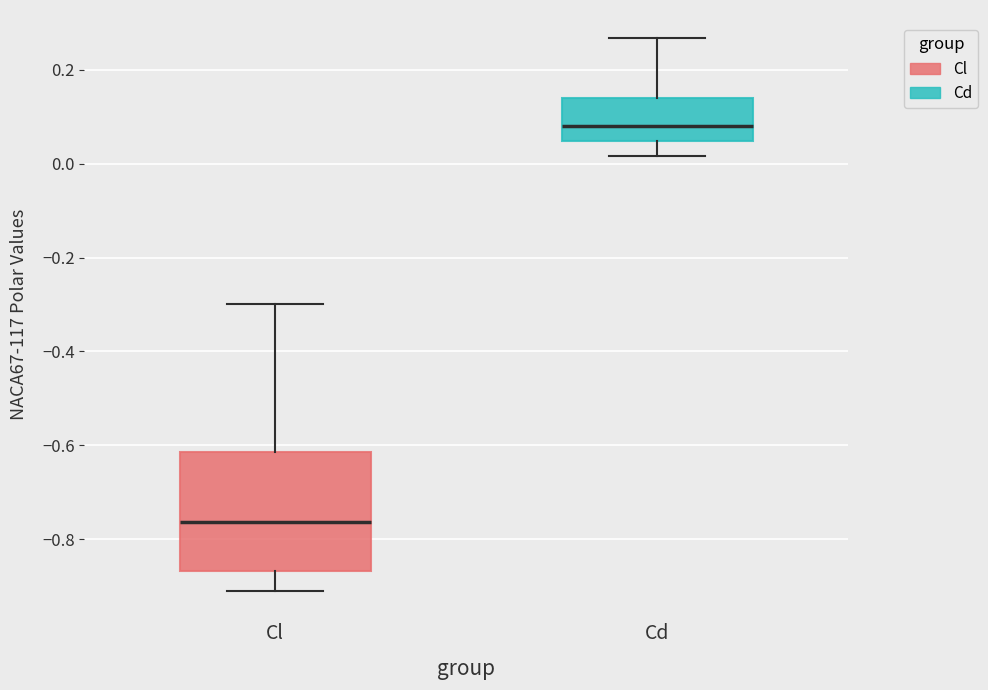

Which box has the highest median line?

Cd